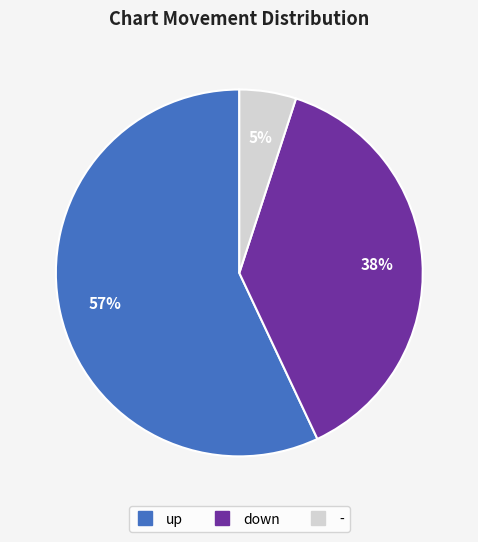

What is the smallest slice in the pie chart?

-